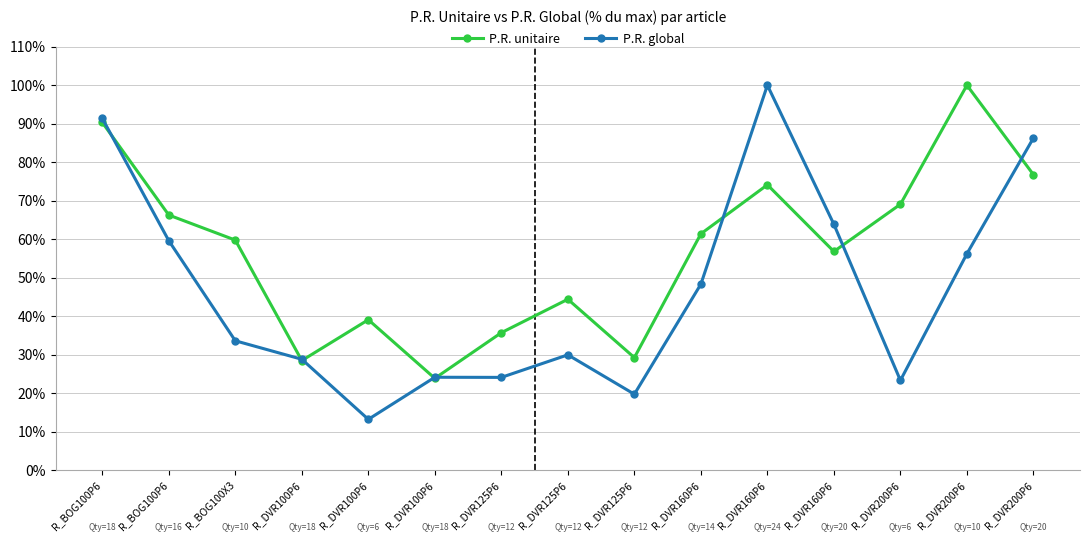

How many lines are shown in the chart?

2